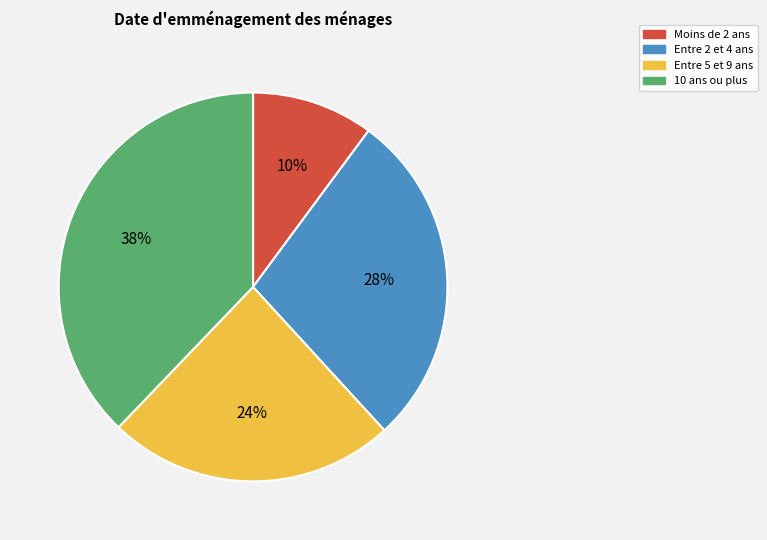

The Entre 5 et 9 ans slice represents 24% of the pie. True or false?

True